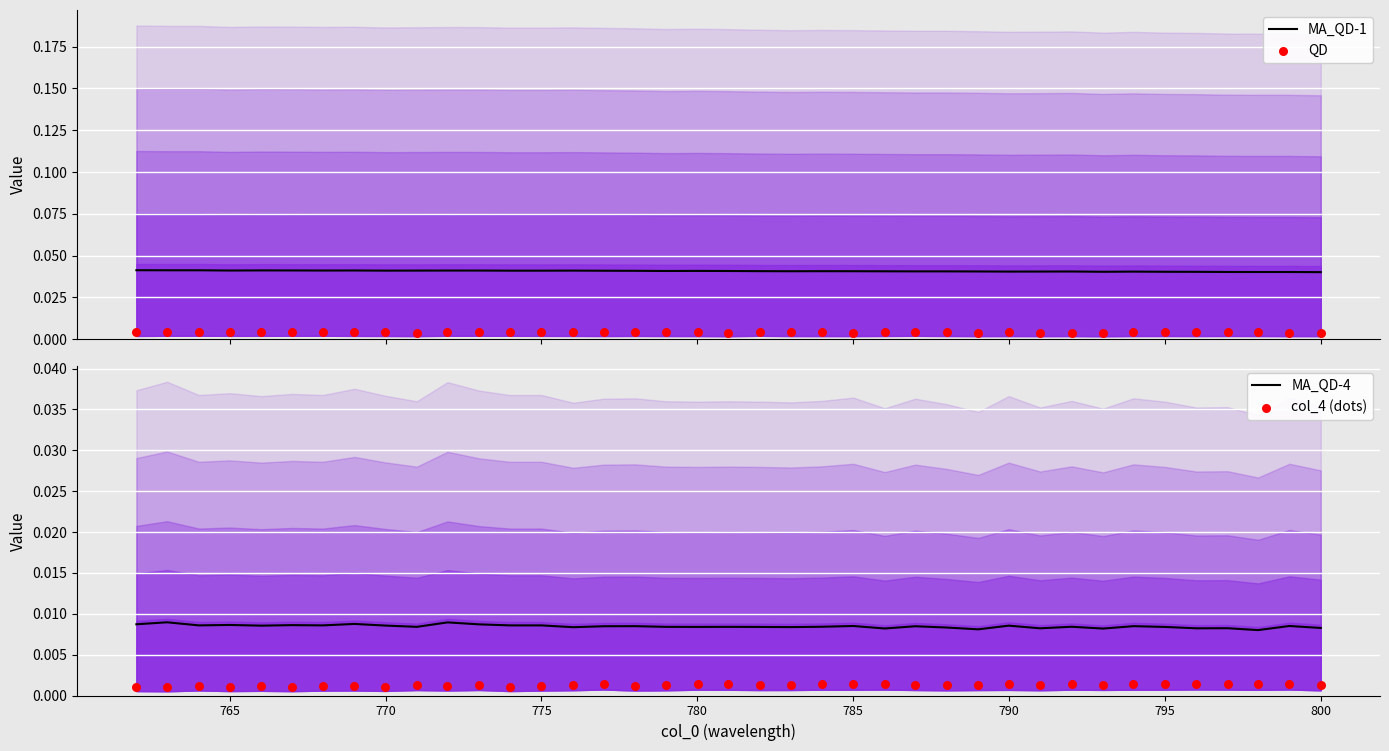

Which series contains the lowest Y value?

col_4 (dots)